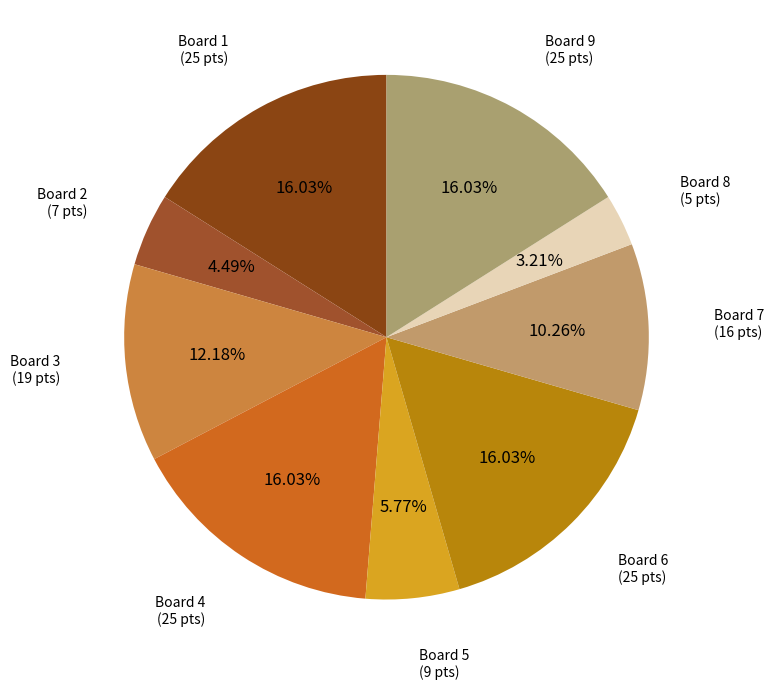

Between Board 6 and Board 8, which is larger?

Board 6